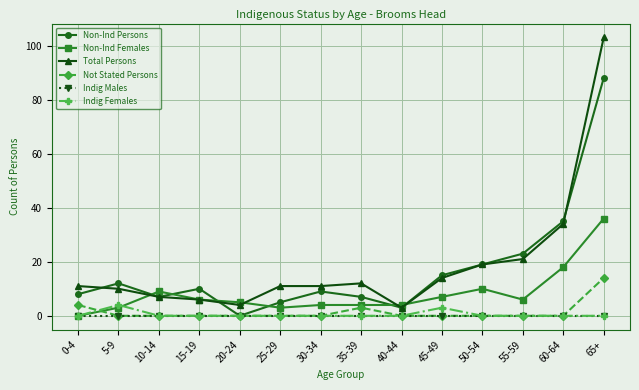

What position from the left is 40-44?

9